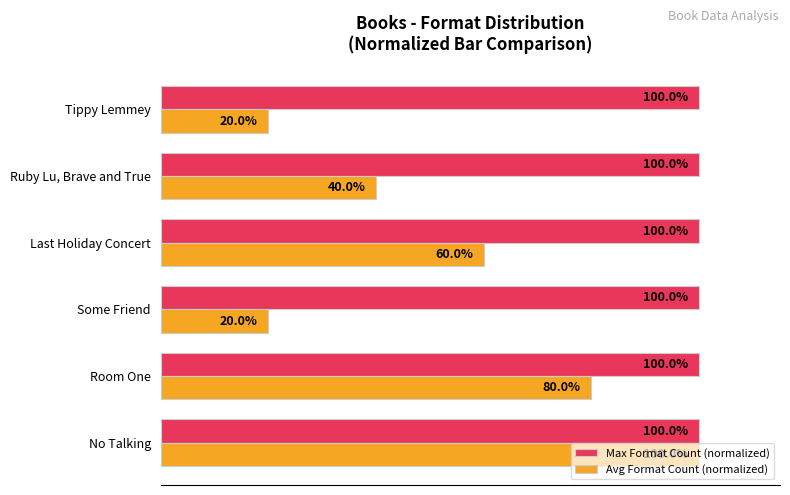

Is the value of Avg Format Count (normalized) at Room One greater than the value of Max Format Count (normalized) at Room One?

No